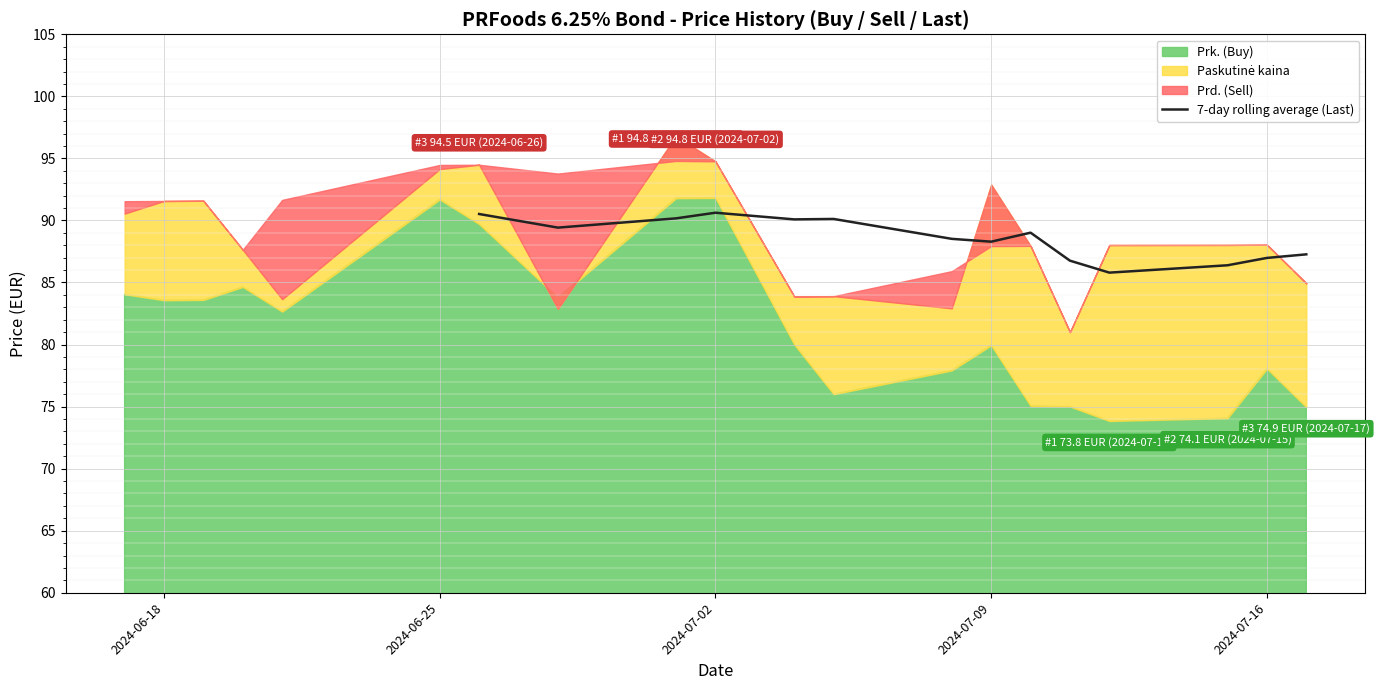

What is the minimum value for 7-day rolling average (Last)?

85.8